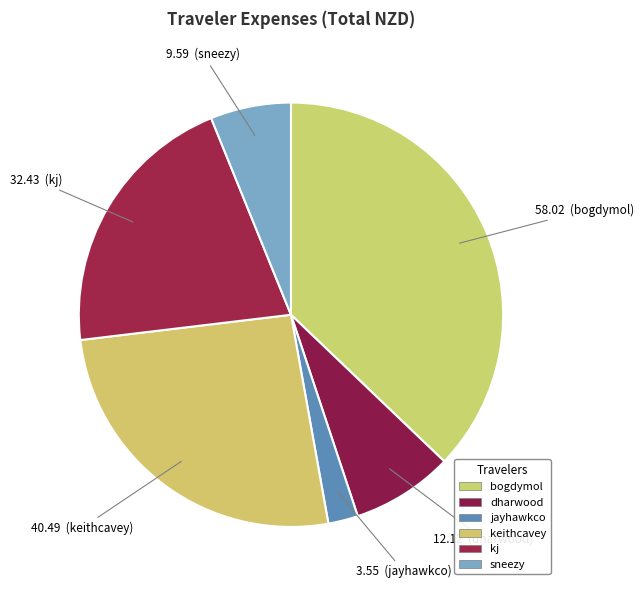

How many segments does this pie chart have?

6